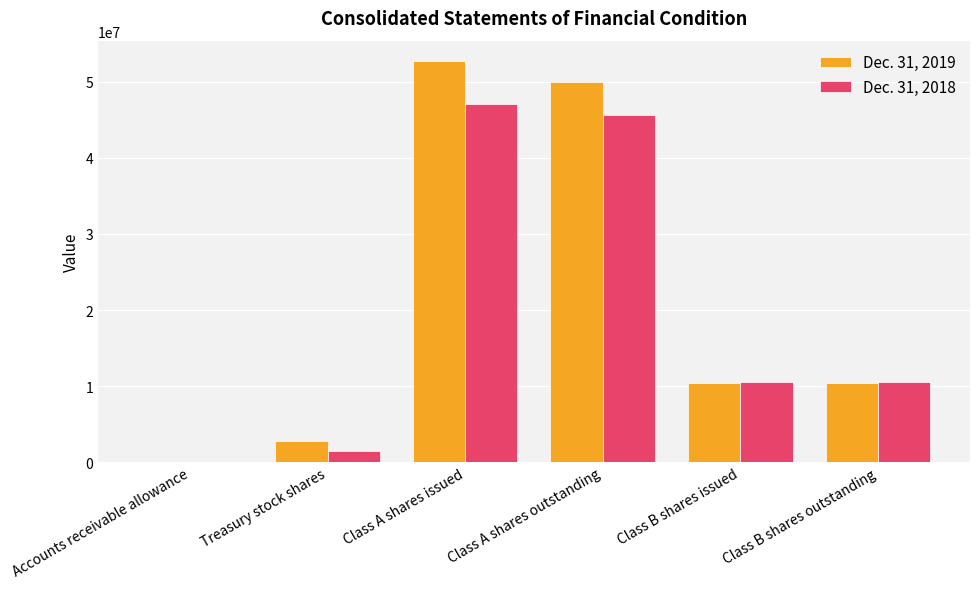

Is the value of Dec. 31, 2018 at Class B shares outstanding greater than the value of Dec. 31, 2019 at Accounts receivable allowance?

Yes